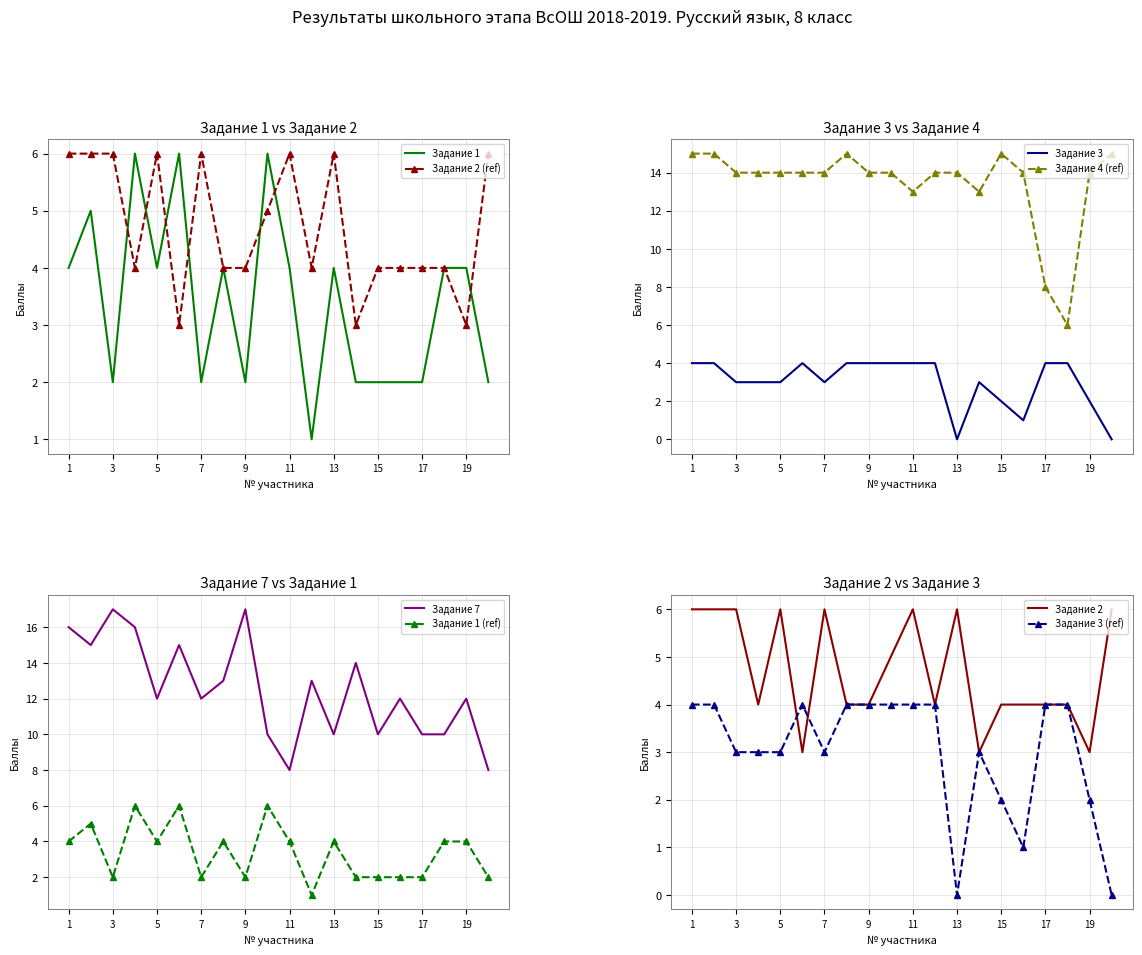

The Задание 4 series shows 19 at 9. True or false?

False